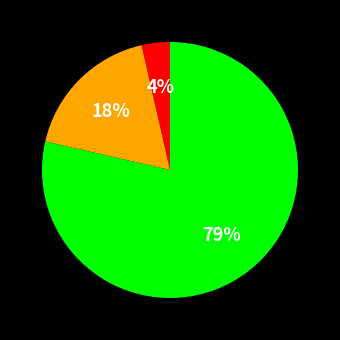

Is there any slice that represents more than half of the pie?

Yes